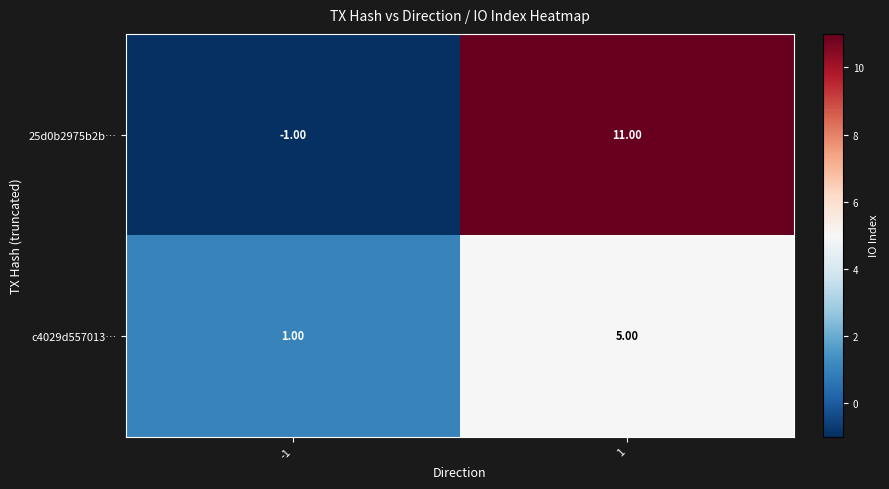

At 1, list the series in order from largest to smallest.

25d0b2975b2b…, c4029d557013…